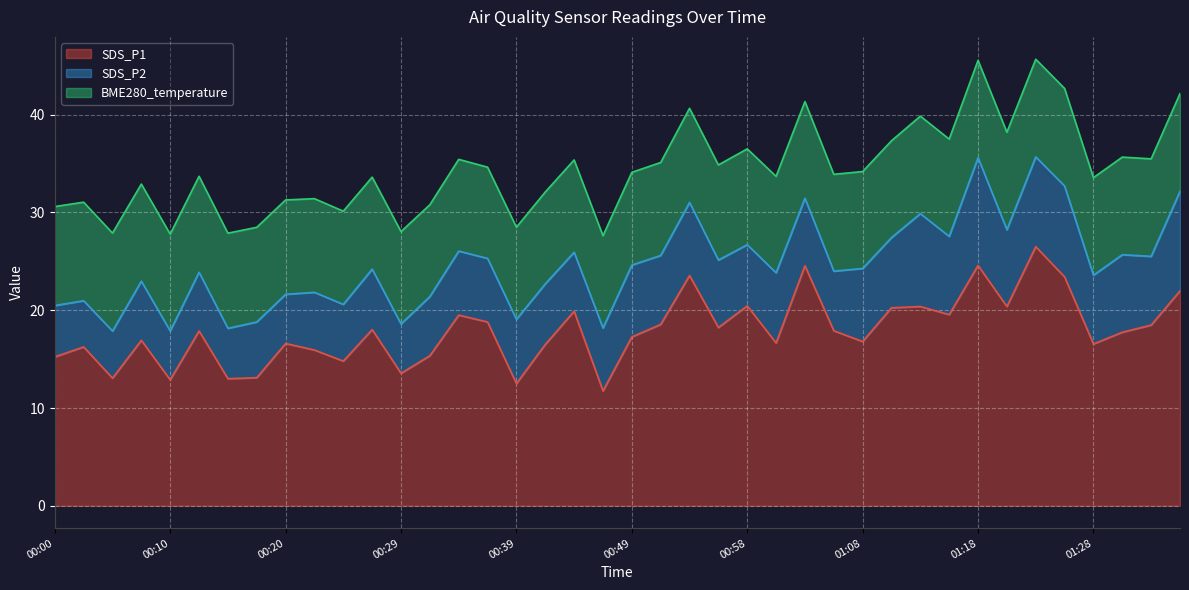

The value of SDS_P1 at 00:34 is 34.3. True or false?

False